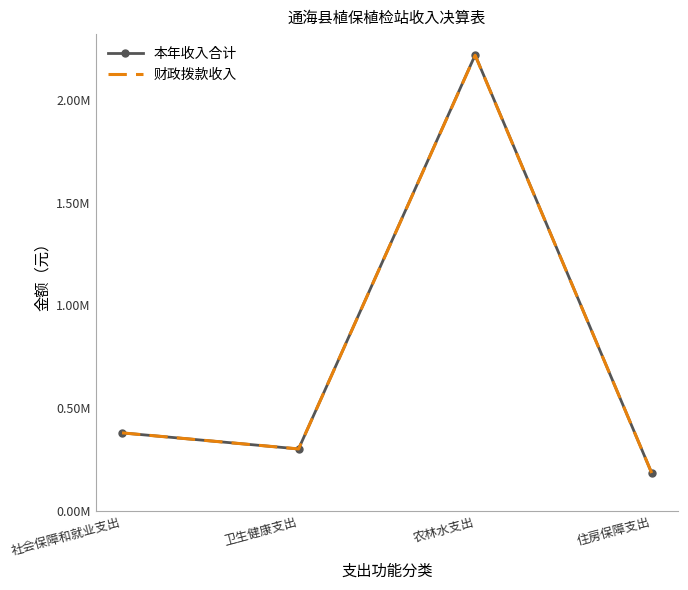

What is the average value of the 本年收入合计 series?

771376.9